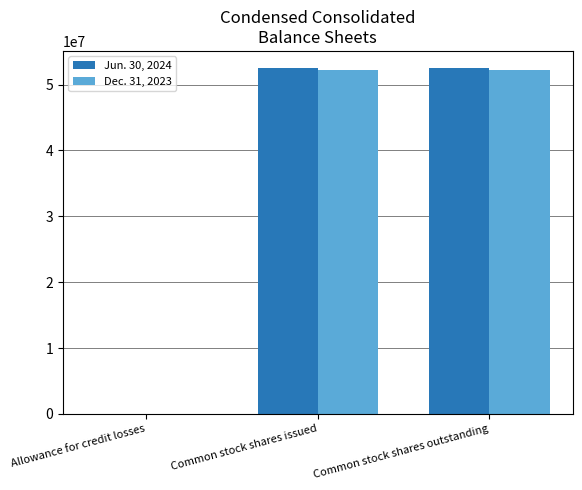

Is it true that Jun. 30, 2024 equals 52487862 at Common stock shares issued?

True